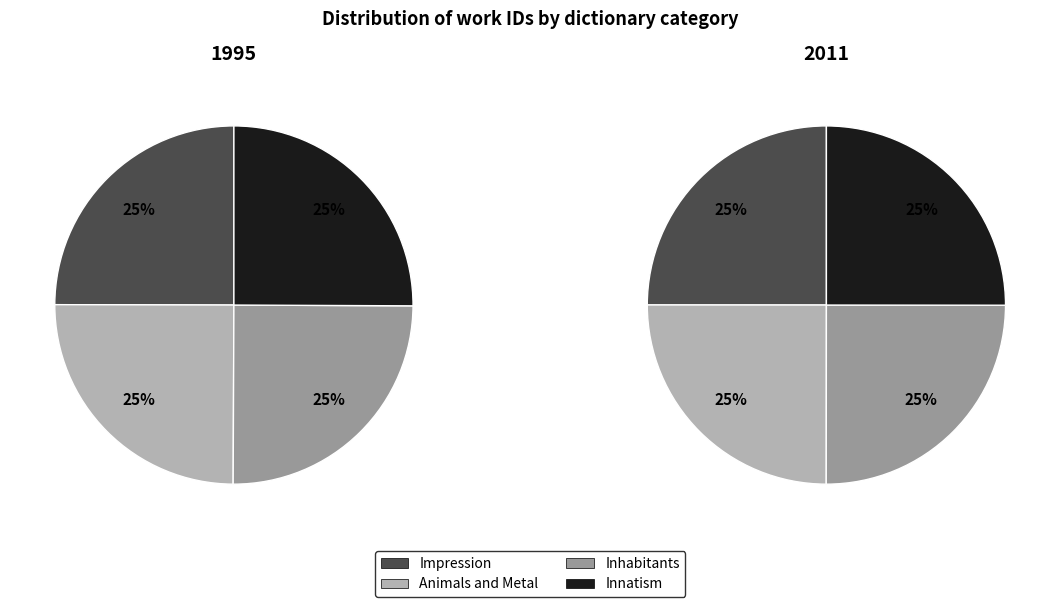

The Inhabitants slice represents 19% of the pie. True or false?

False